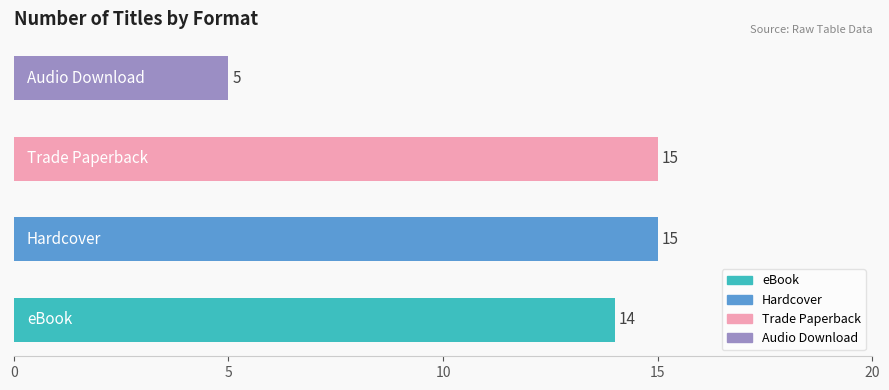

Reading bottom to top, list all the values displayed in this chart.

14	15	15	5